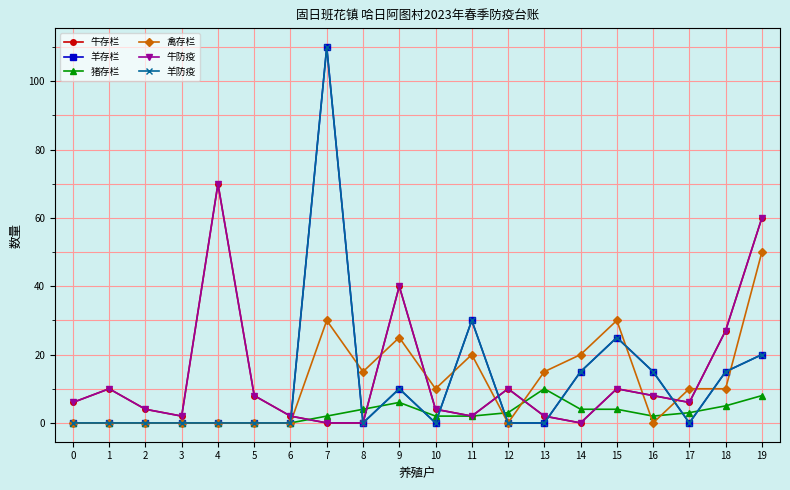

Does the chart have visible grid lines?

Yes